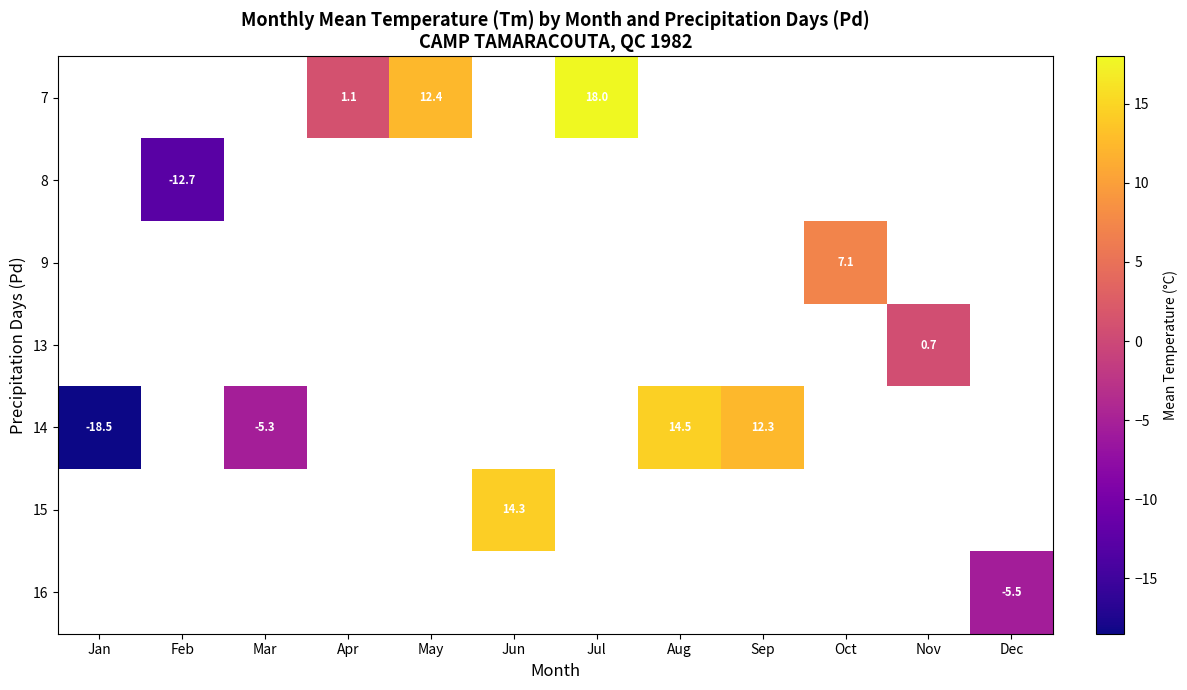

Is it true that 8 equals -6.4 at Feb?

False